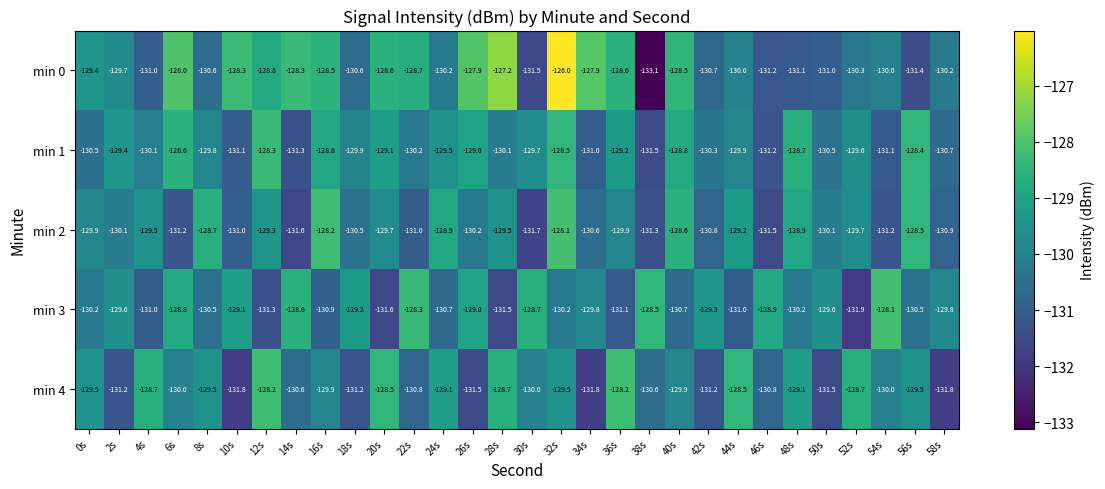

What is the highest value of the min 3 series?

-128.1